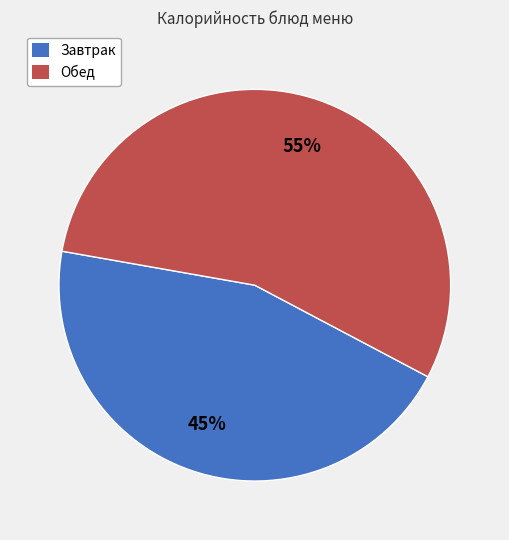

Is there any slice that represents more than half of the pie?

Yes